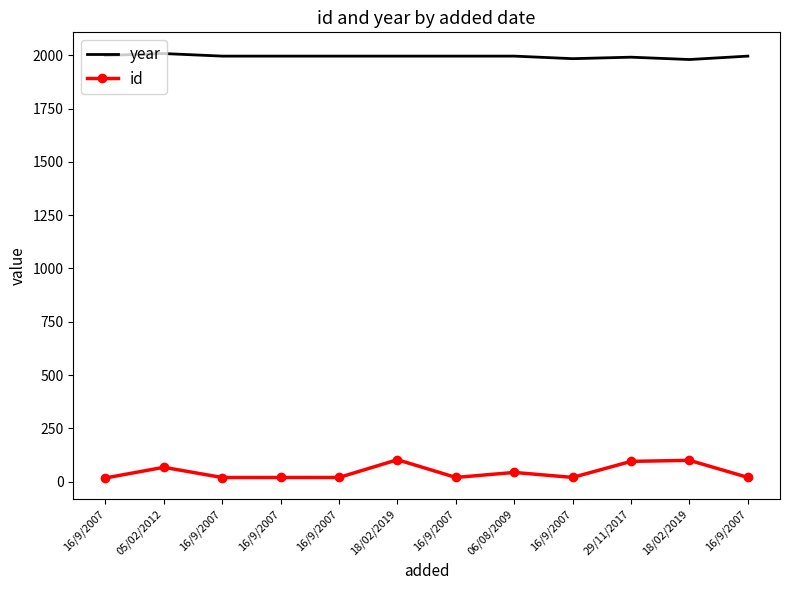

Rank the series by their average value, from lowest to highest.

id, year